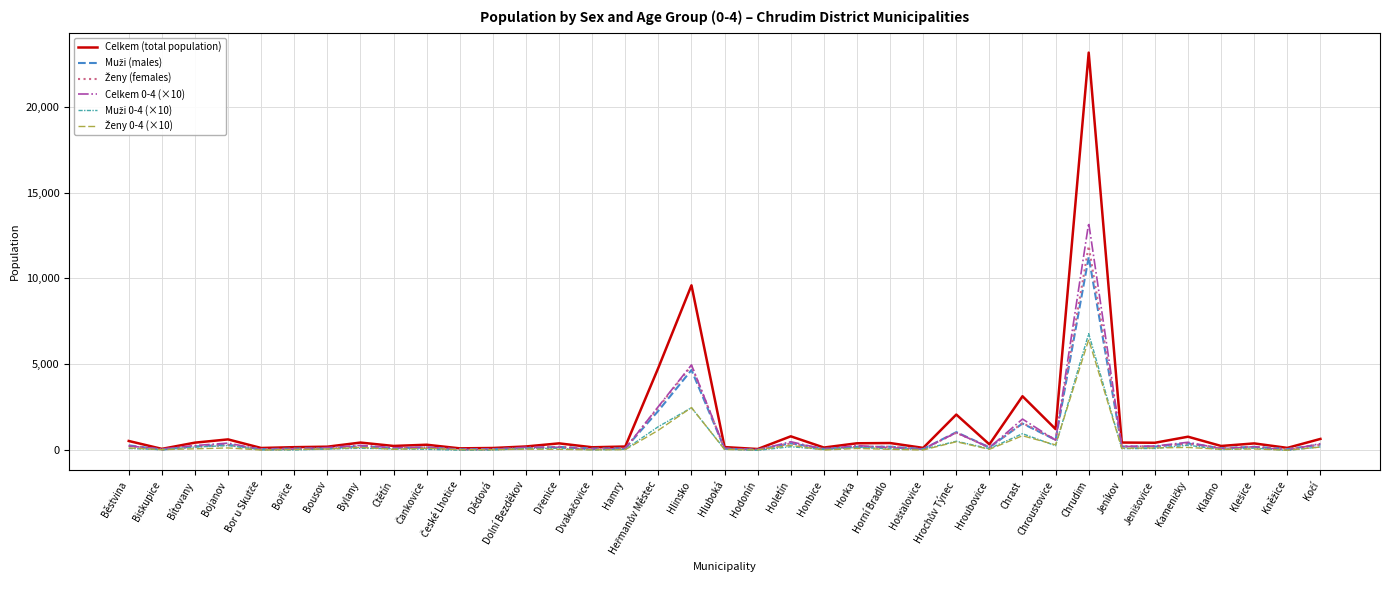

At which label is Celkem (total population) closest to 11608?

Hlinsko